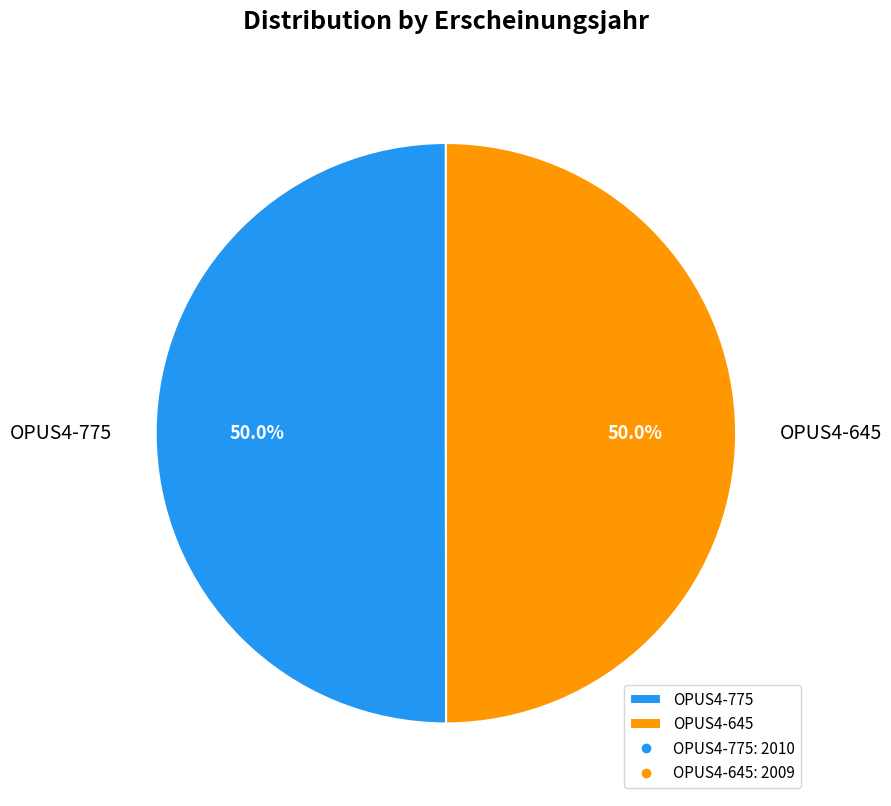

What is the ratio of the value at OPUS4-645 to the value at OPUS4-775?

1.0